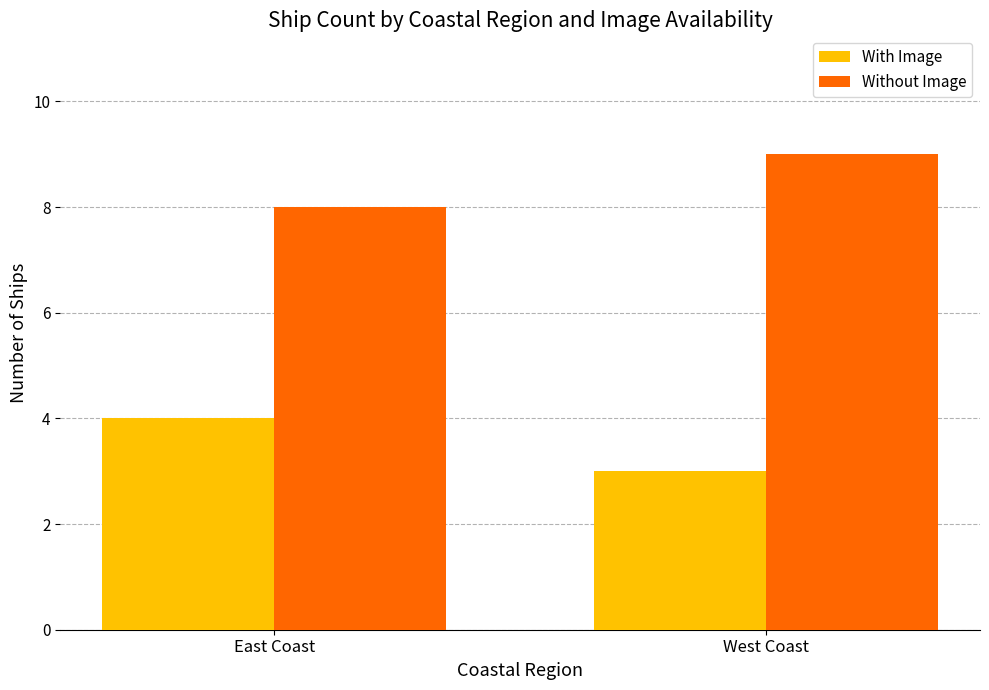

Is the value of With Image at West Coast greater than the value of Without Image at West Coast?

No